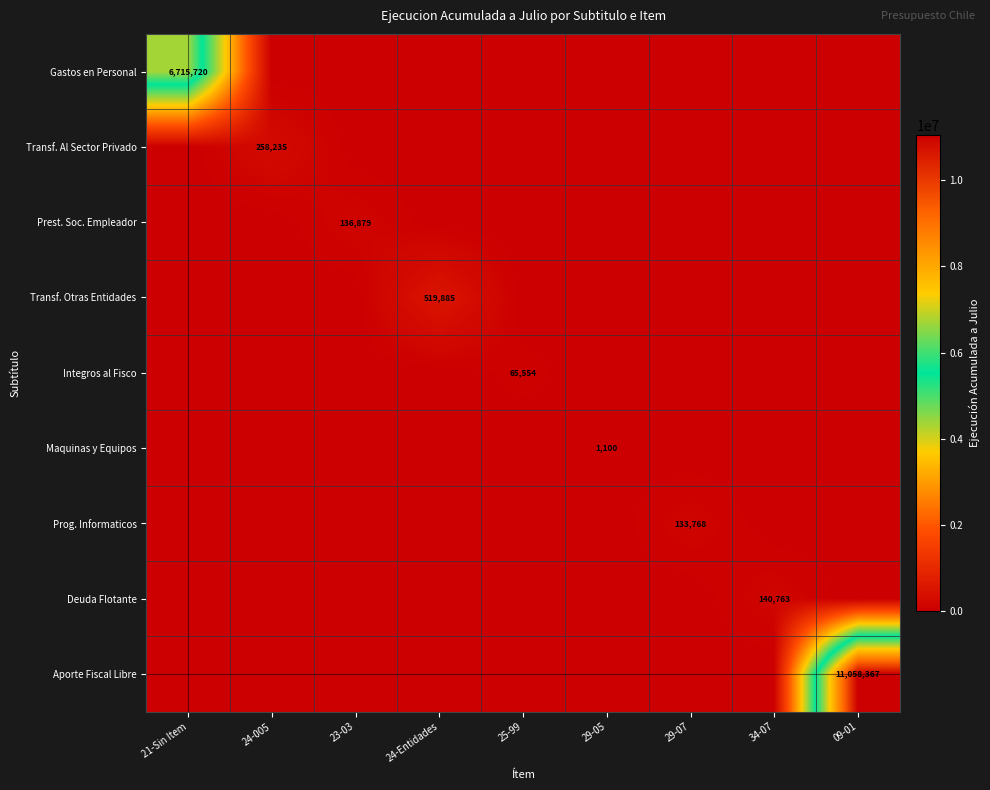

Is it true that Prog. Informaticos equals 133768 at 29-07?

True